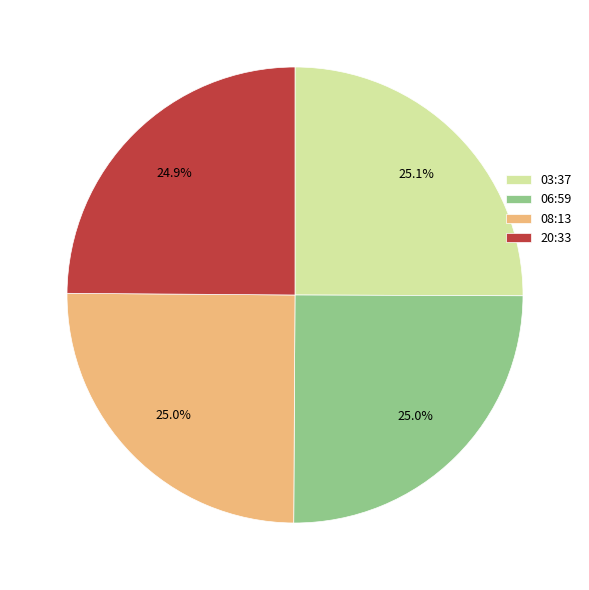

Does 03:37 account for over 50% of the chart?

No